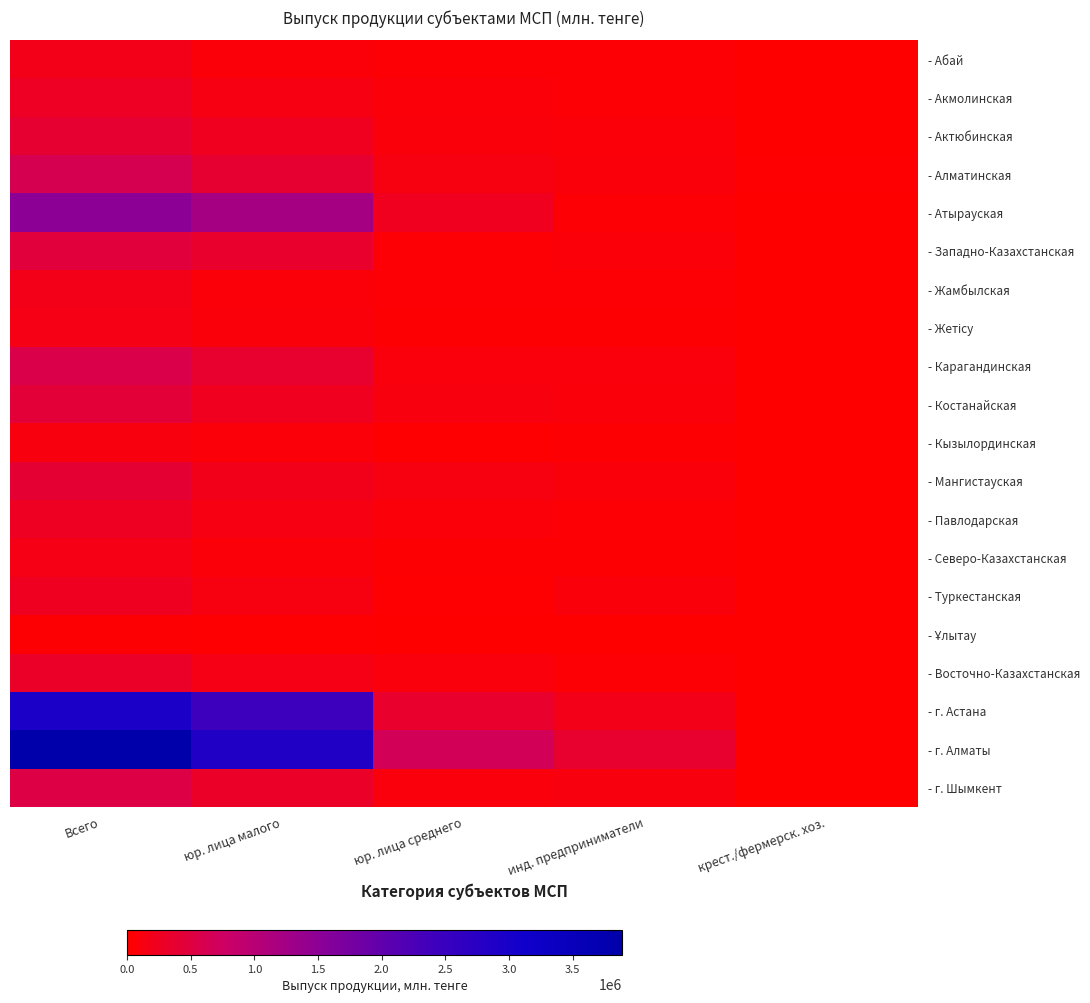

List the series in order of their peak value, lowest first.

- Ұлытау, - Кызылординская, - Северо-Казахстанская, - Жетісу, - Абай, - Жамбылская, - Туркестанская, - Павлодарская, - Акмолинская, - Восточно-Казахстанская, - Актюбинская, - Мангистауская, - Костанайская, - Западно-Казахстанская, - г. Шымкент, - Карагандинская, - Алматинская, - Атырауская, - г. Астана, - г. Алматы